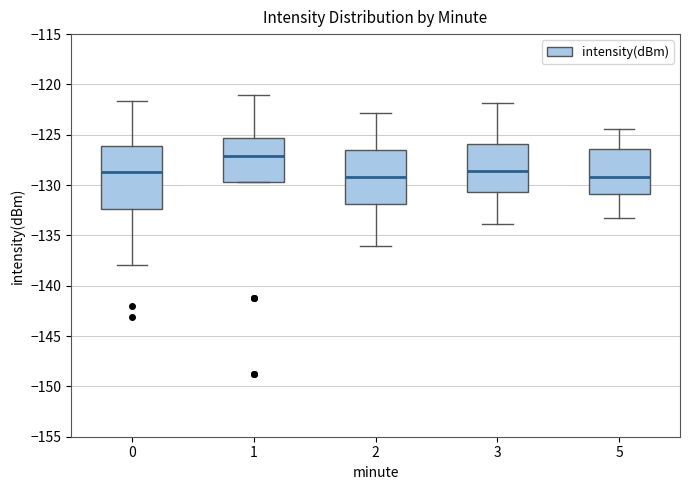

Where does the upper whisker of the box at x = 5 end on the y-axis? The values are not printed on the chart, so give them approximately, as read against the axis.

-124.5